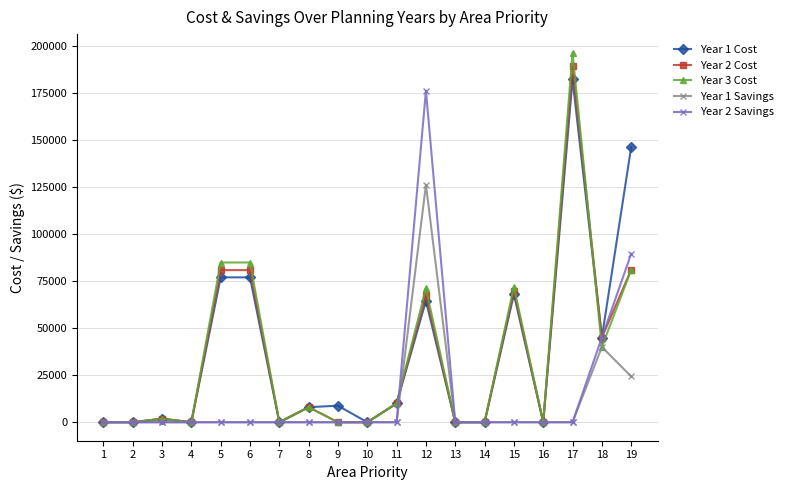

What is the sum of all Year 2 Cost values?

634700